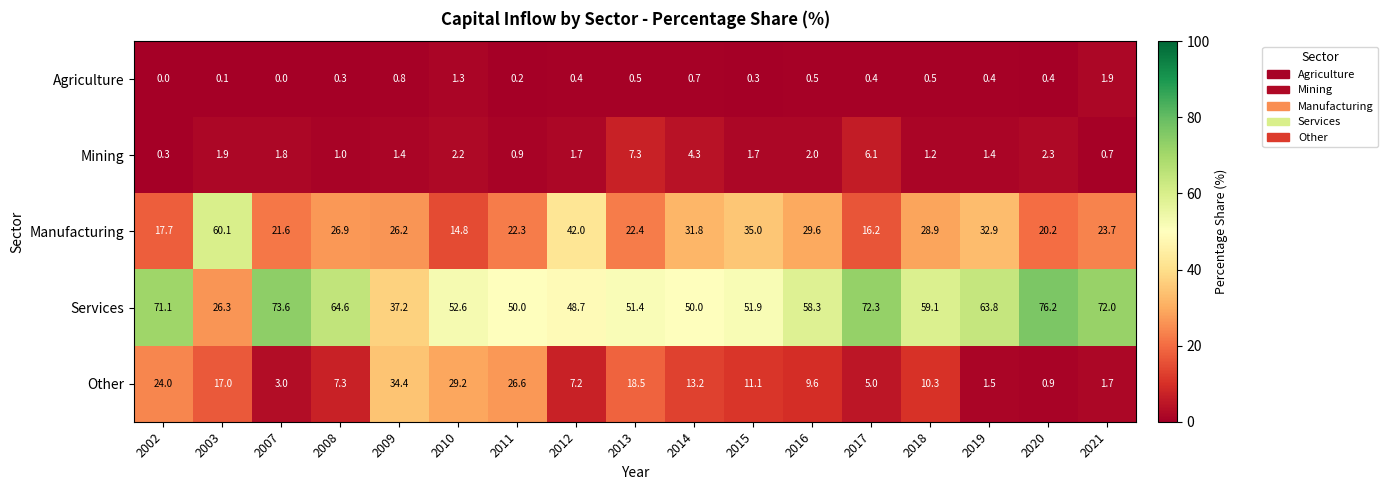

Where does the Mining series first go above 1?

2003